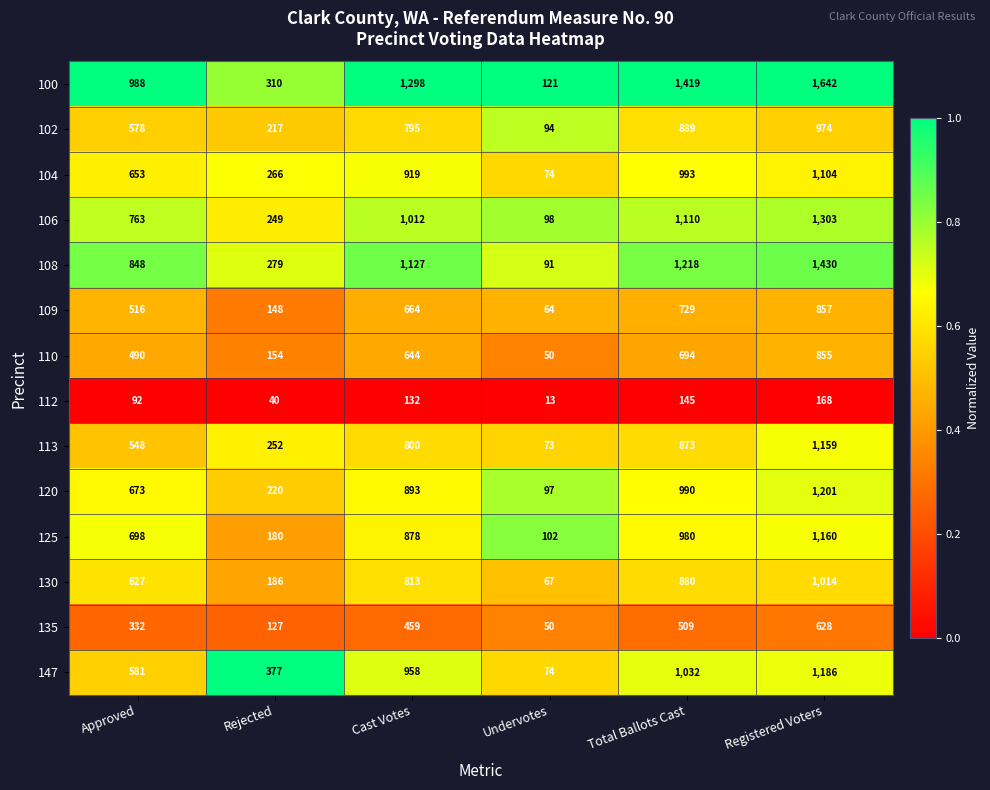

What is the difference between the highest and lowest values at Rejected?

337